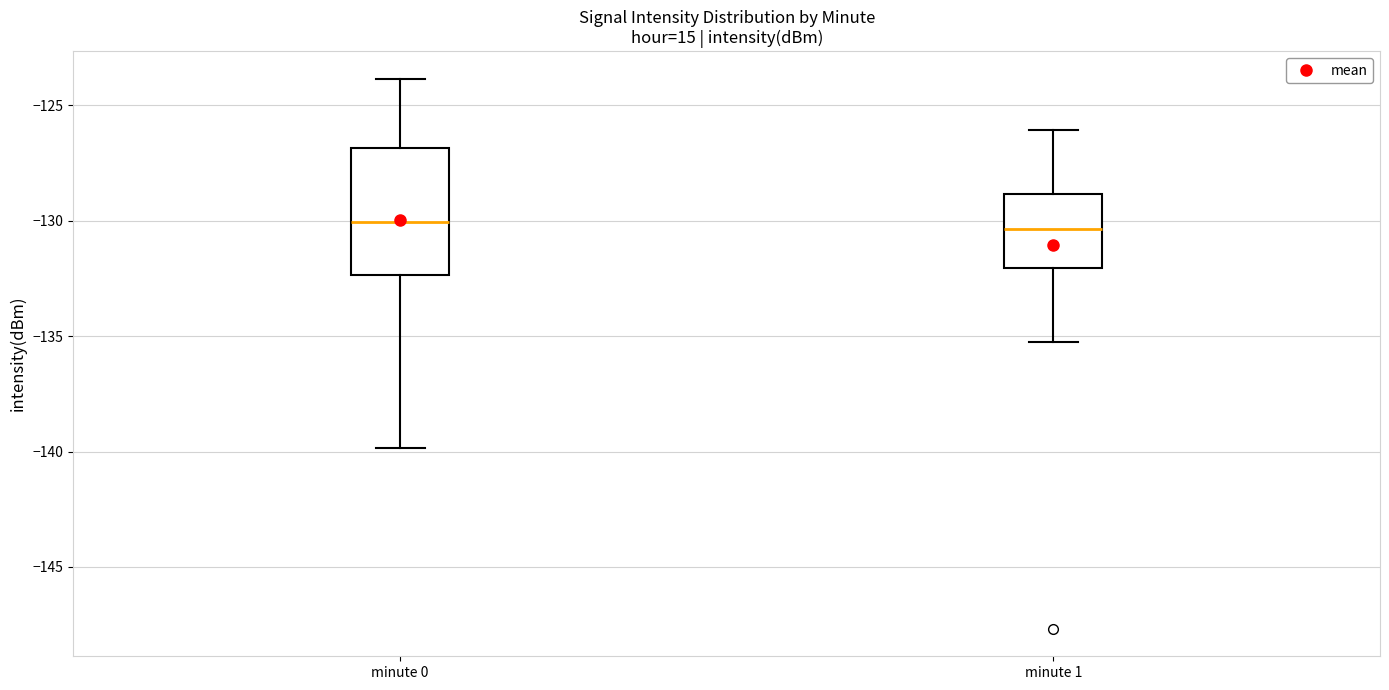

Reading left to right, read every box against the y-axis: the position of its median line, the range the box covers, and the ends of its whiskers. The values are not printed on the chart, so give them approximately, as read against the axis.

minute 0: median -130.0, box -132.5 to -127.0, whiskers -140.0 to -124.0
minute 1: median -130.5, box -132.0 to -129.0, whiskers -135.5 to -126.0